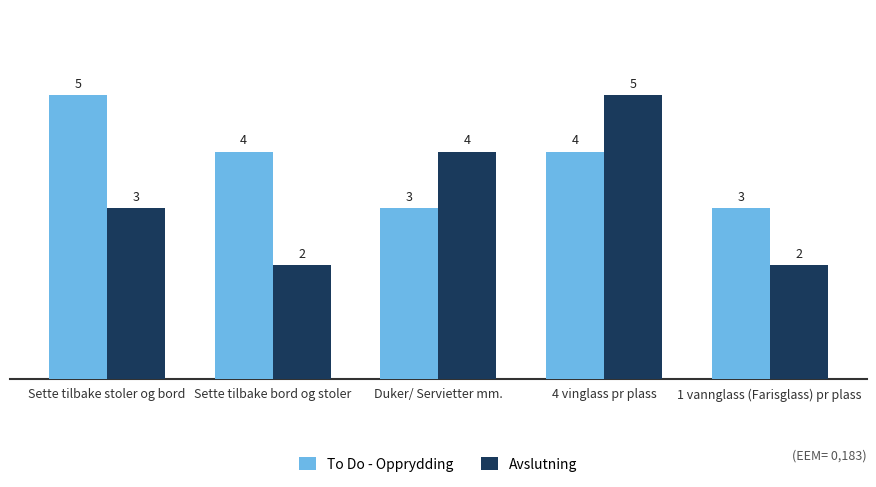

What position from the right is 1 vannglass (Farisglass) pr plass?

1